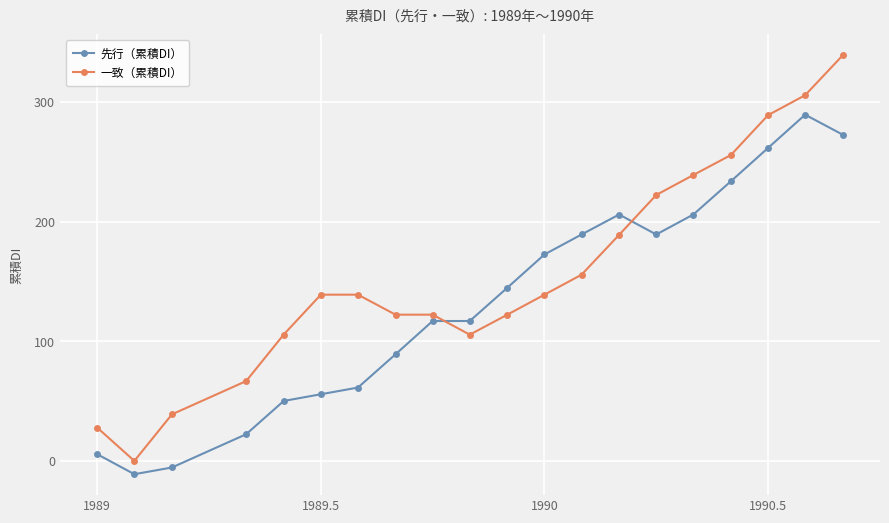

What is the value of the 一致（累積DI） point at the 4th from the left?

66.7